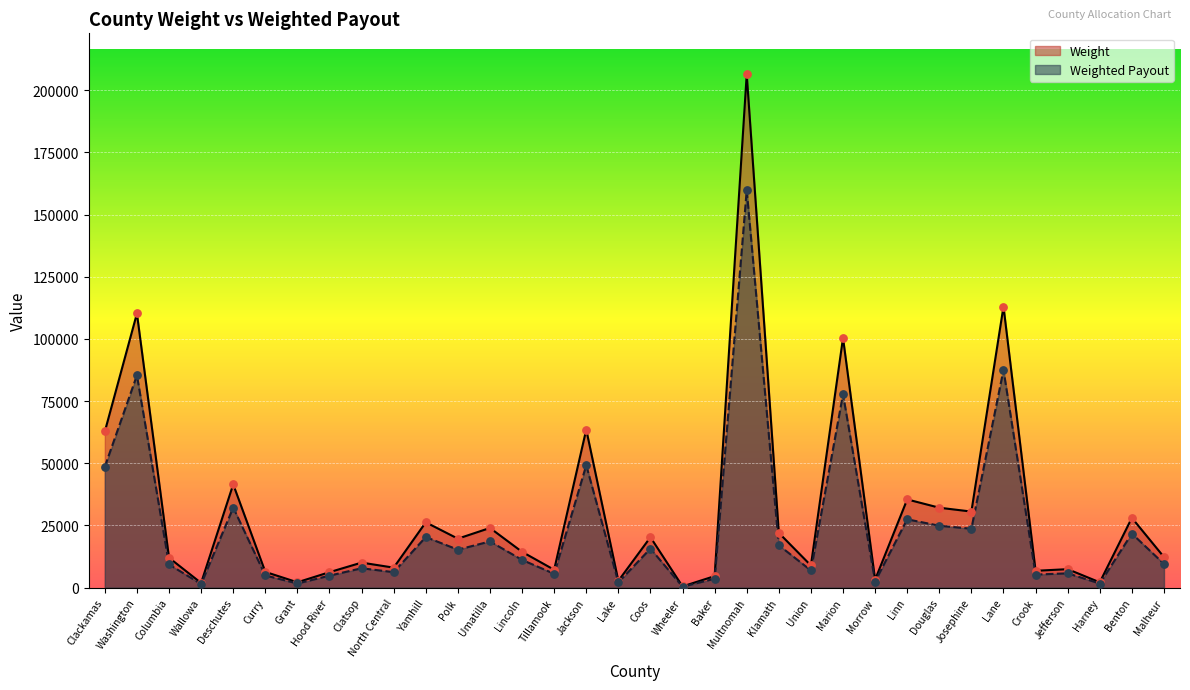

At which category is the sum across all series the highest?

Multnomah